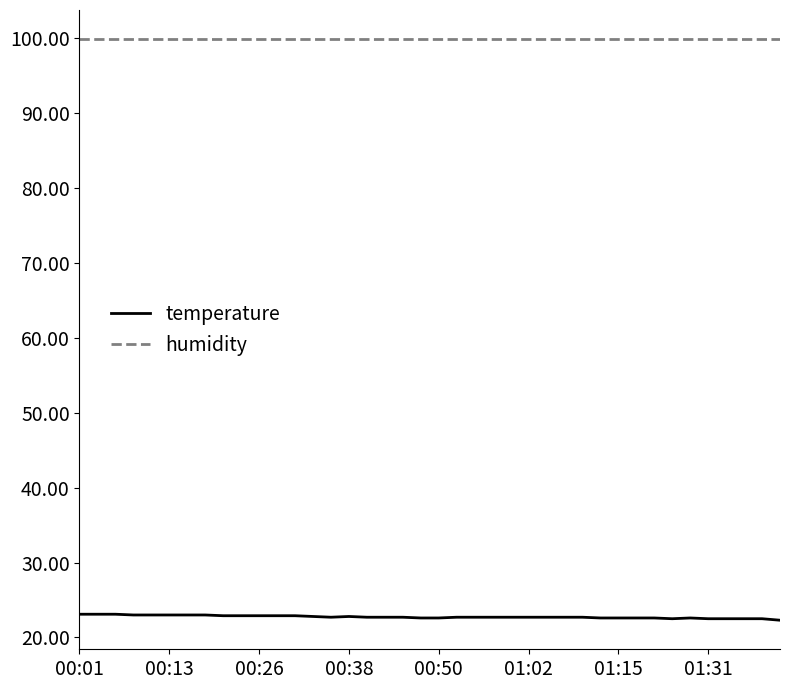

What is the minimum value for temperature?

22.3